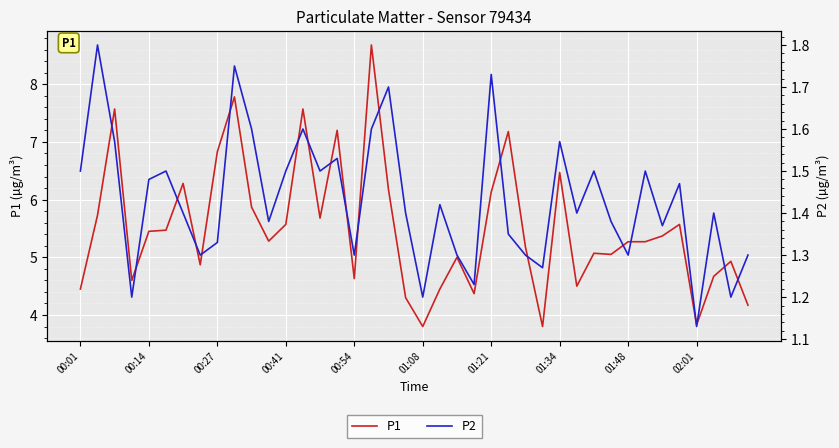

What is the minimum value for P1?

3.8